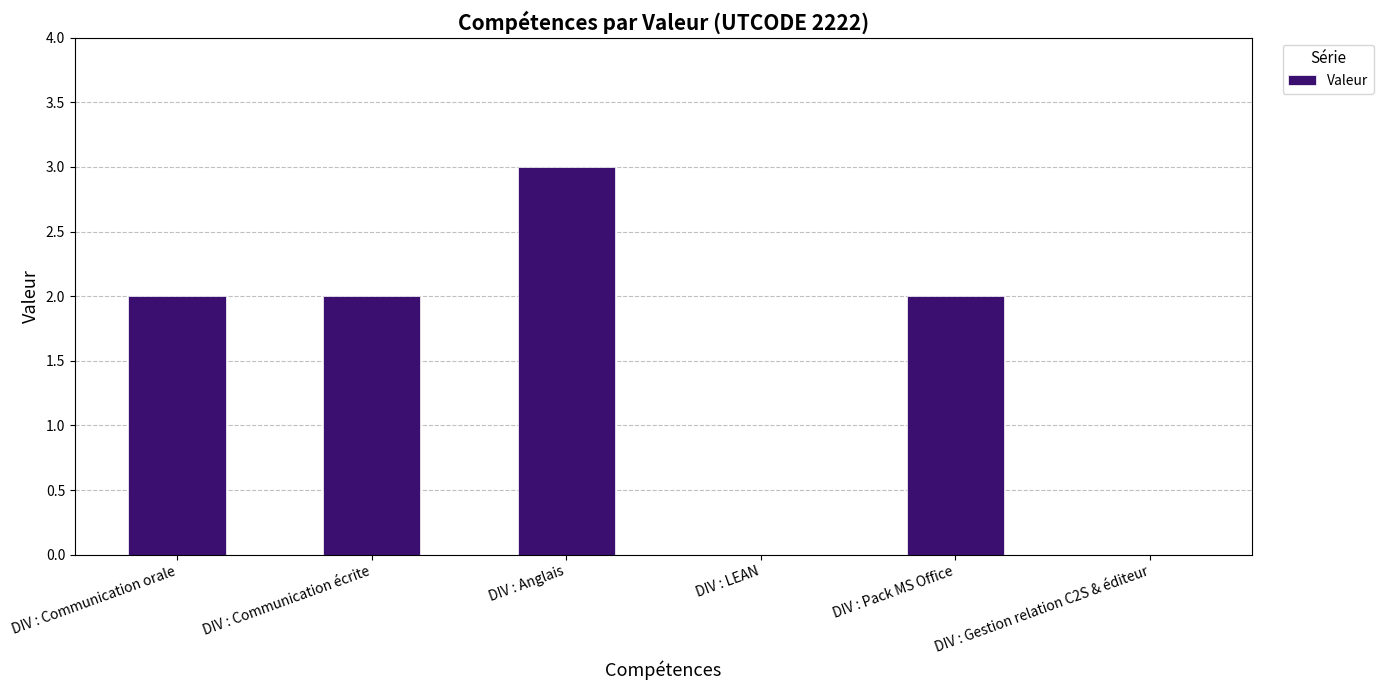

Reading left to right, extract all data points from this chart.

DIV : Communication orale=2	DIV : Communication écrite=2	DIV : Anglais=3	DIV : LEAN=0	DIV : Pack MS Office=2	DIV : Gestion relation C2S & éditeur=0